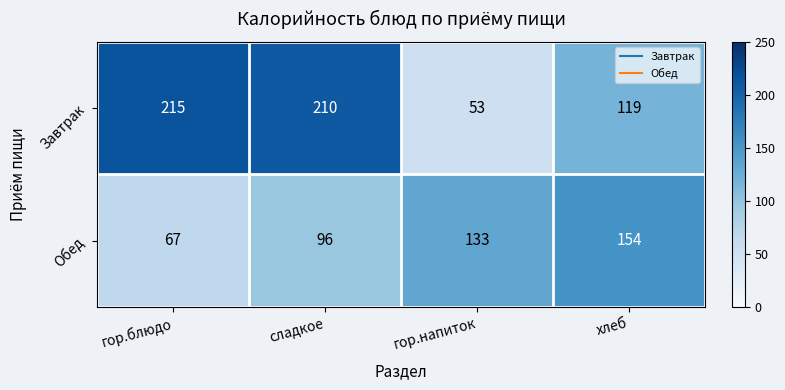

At which category is the sum across all series the highest?

сладкое